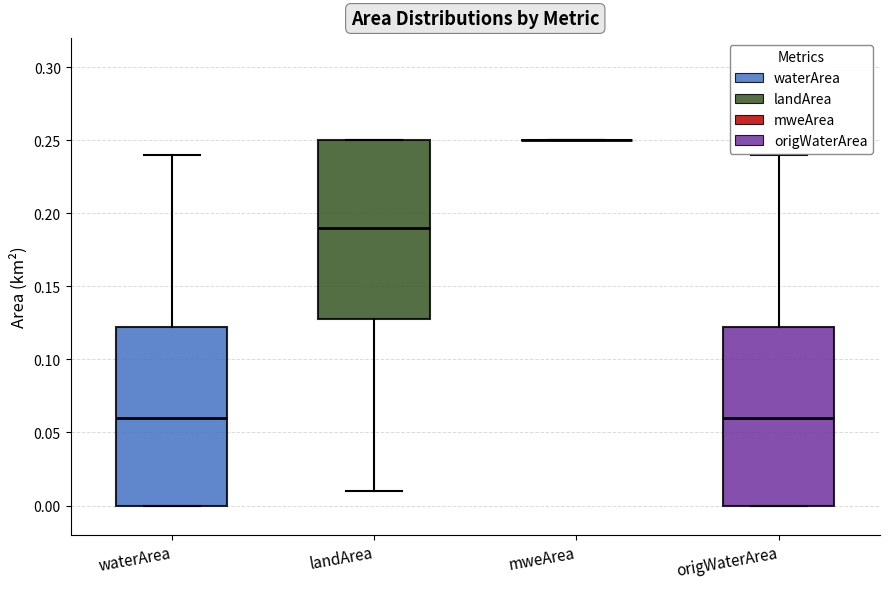

Where does the upper whisker of the box for origWaterArea end on the y-axis? The values are not printed on the chart, so give them approximately, as read against the axis.

0.240